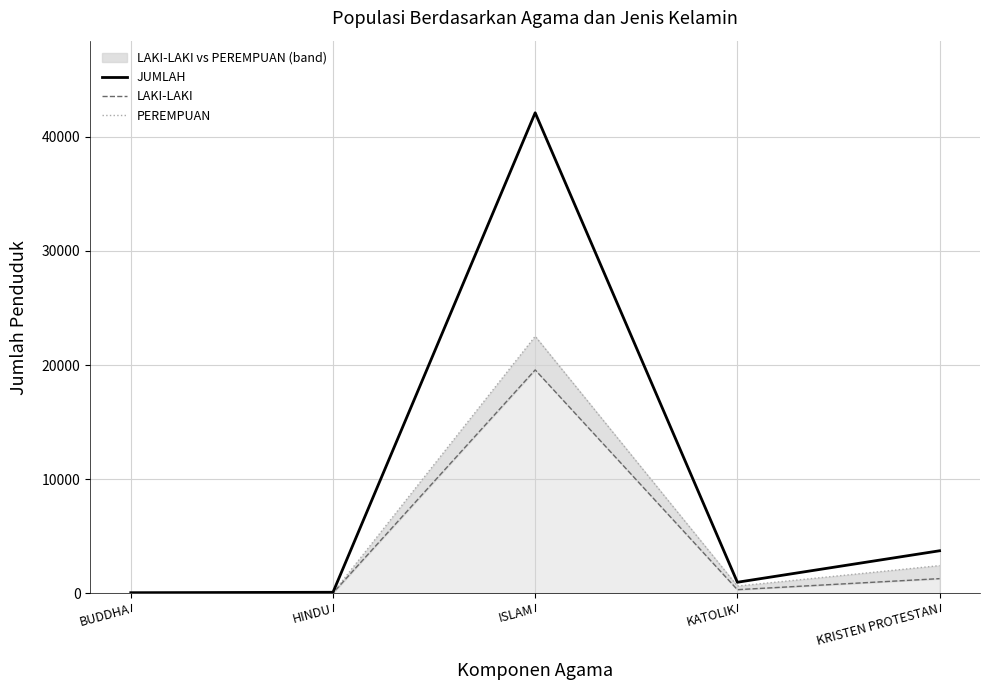

Reading left to right, transcribe all the data shown in this chart.

JUMLAH: 68	106	42081	983	3739
LAKI-LAKI: 33	43	19572	334	1300
PEREMPUAN: 35	63	22509	649	2439